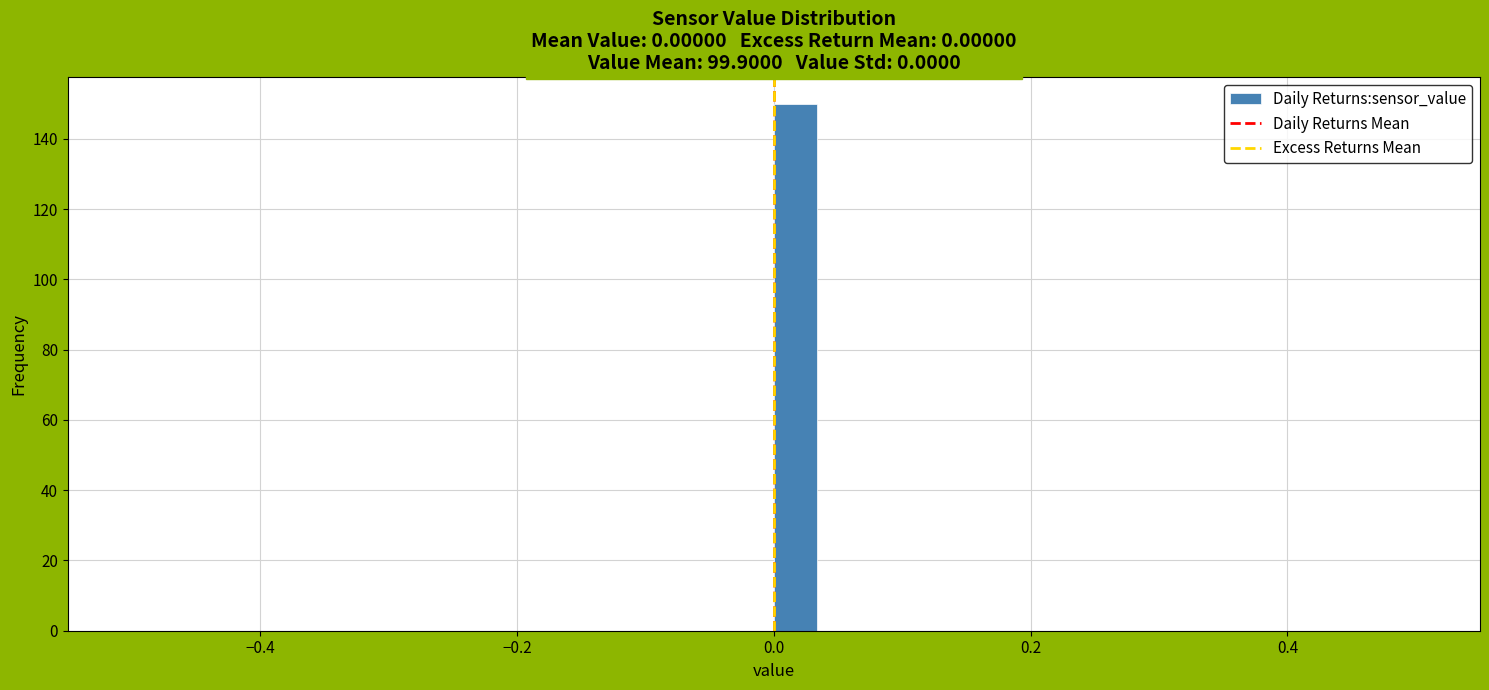

Read against the x-axis, roughly where is the centre of the tallest bar?

0.02